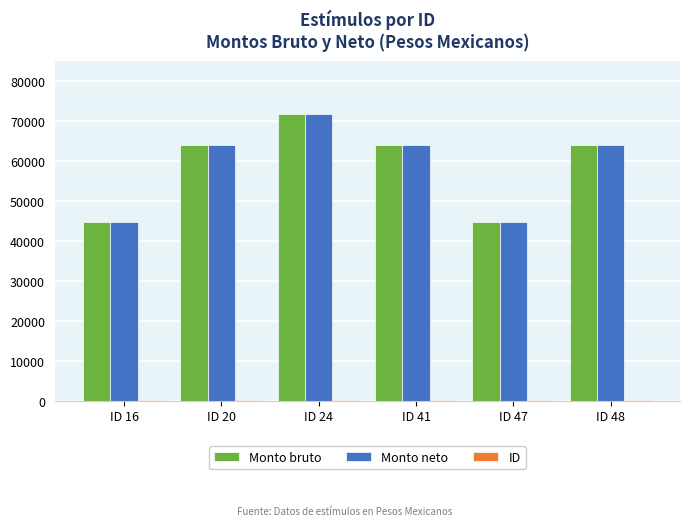

What is the maximum value shown in the chart?

71761.6